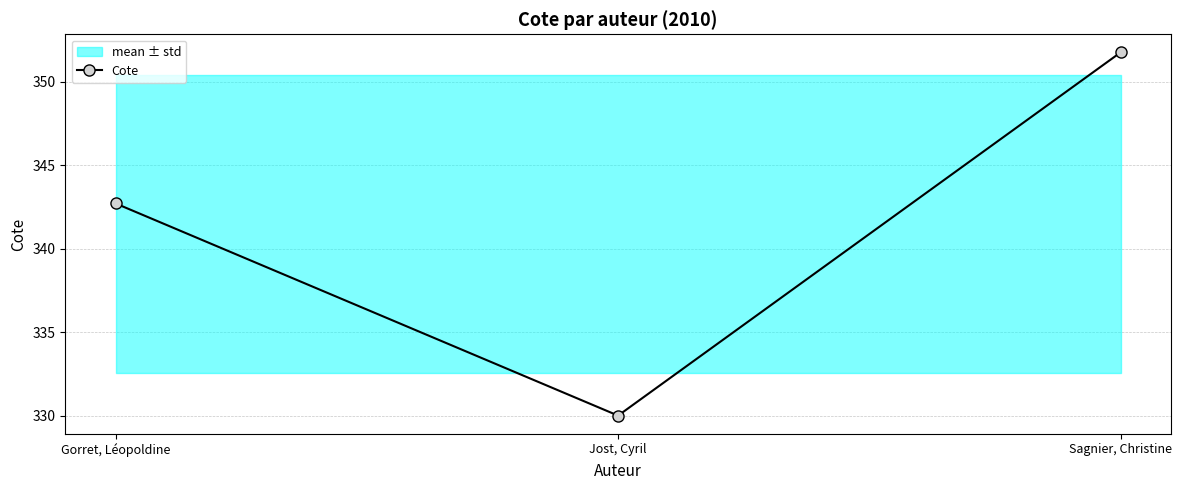

What is the average value?

341.5